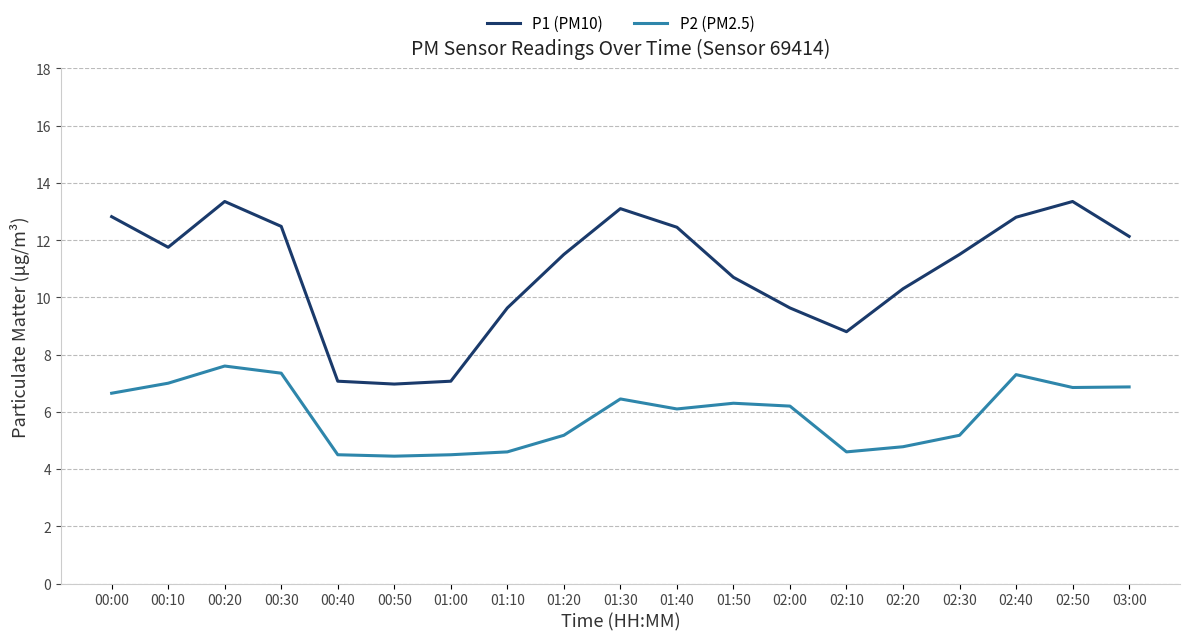

What is the smallest value displayed?

4.5